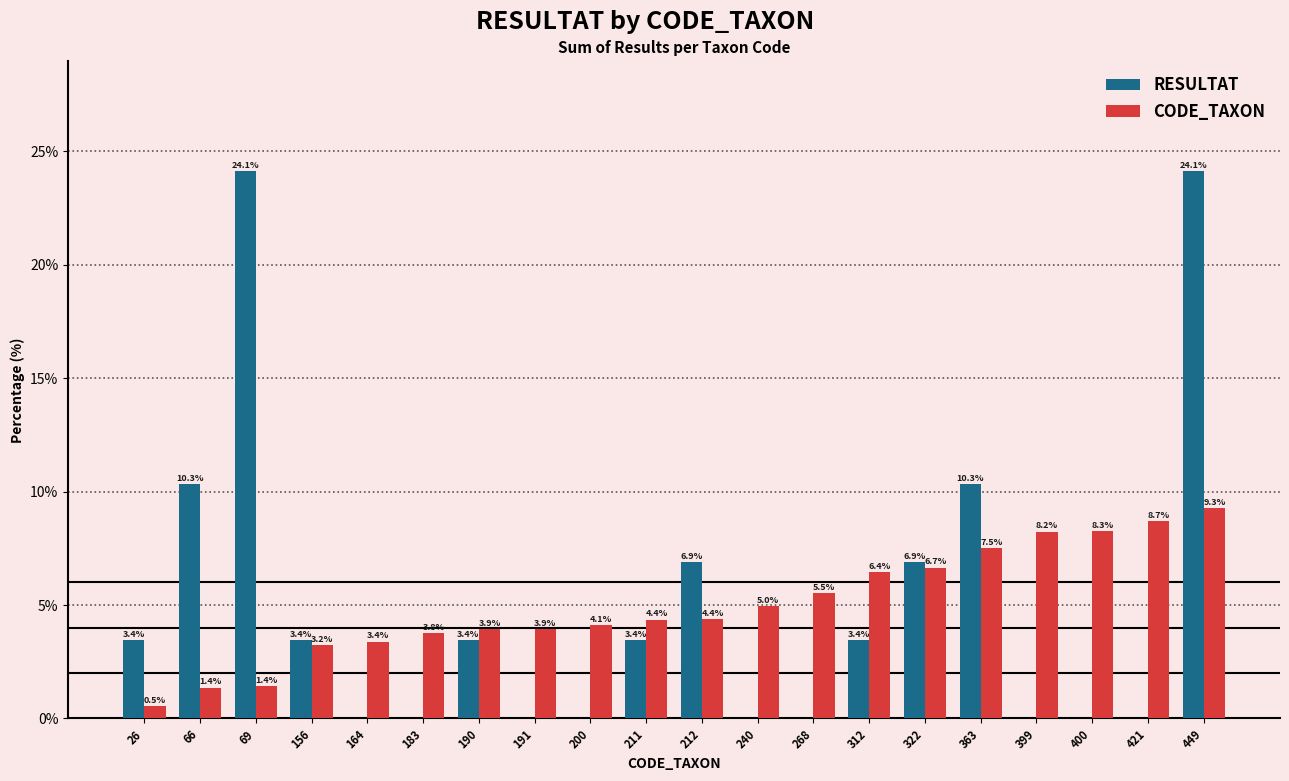

Is the value of RESULTAT at 312 greater than the value of CODE_TAXON at 312?

No